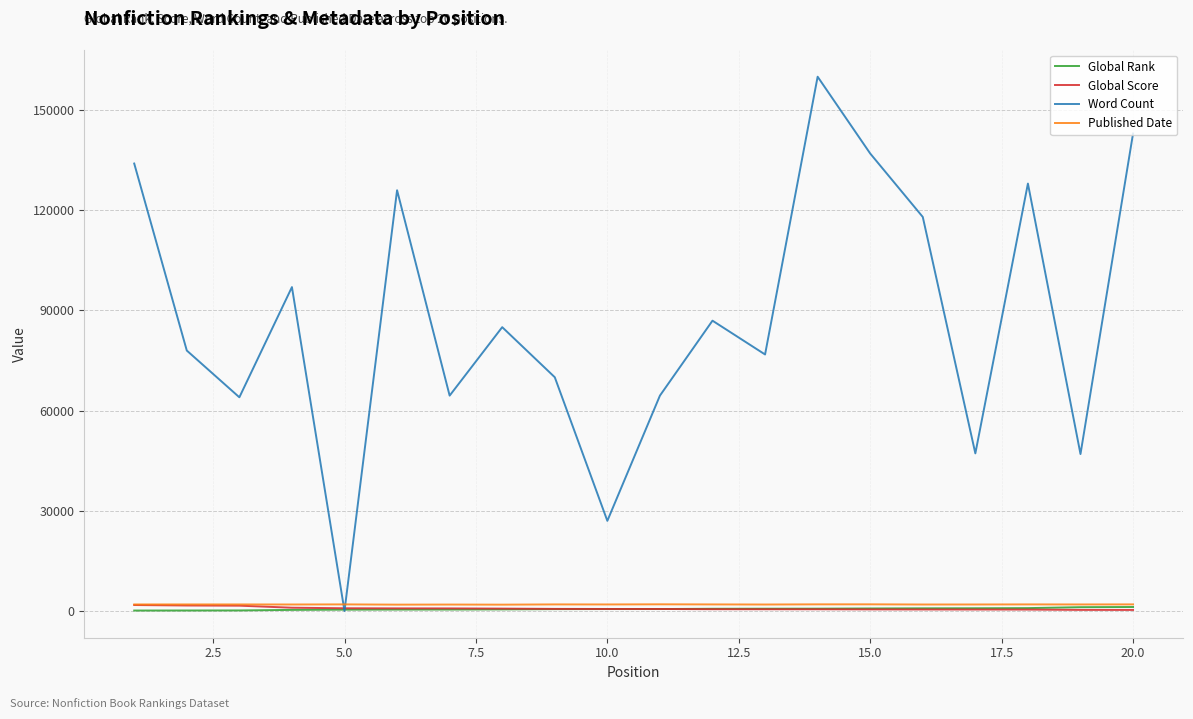

How many lines are shown in the chart?

4